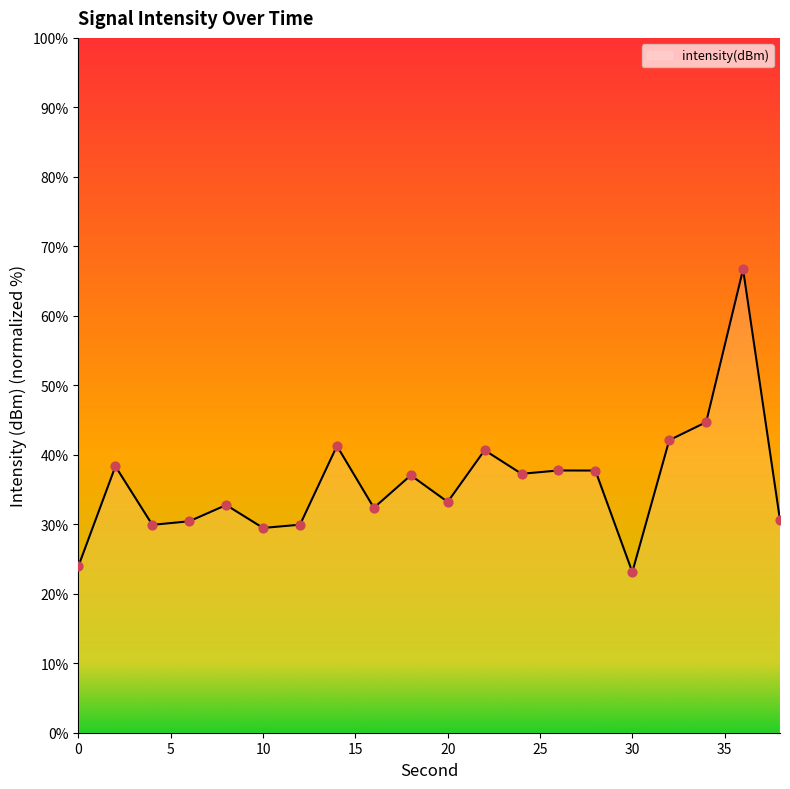

What is the smallest value displayed?

23.1